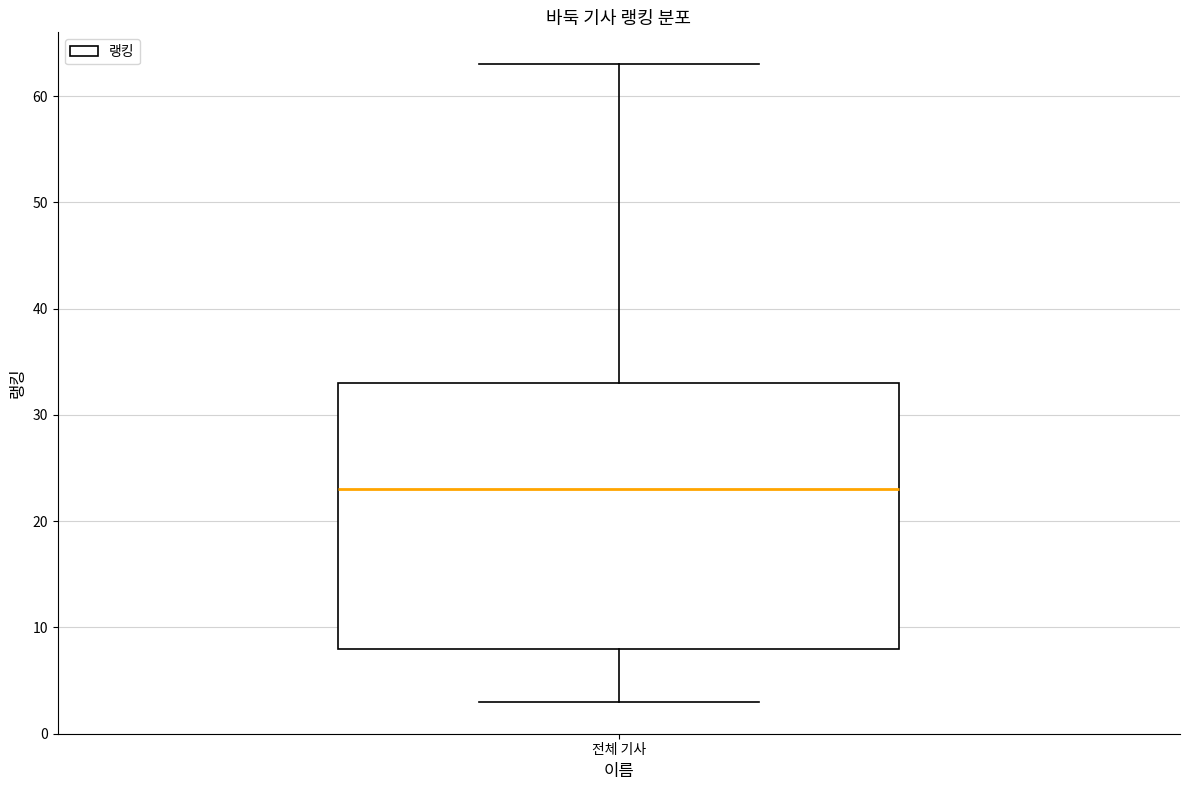

Where is the lower edge of the box for 전체 기사 on the y-axis? The values are not printed on the chart, so give them approximately, as read against the axis.

8